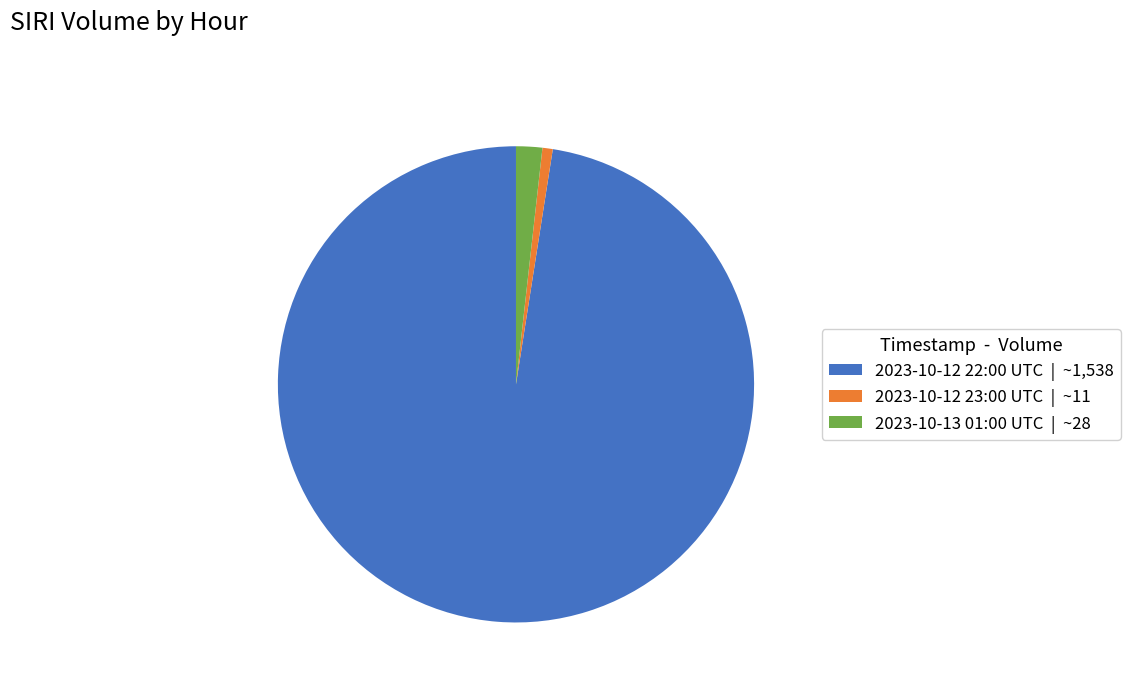

Is there a majority slice in this chart?

Yes